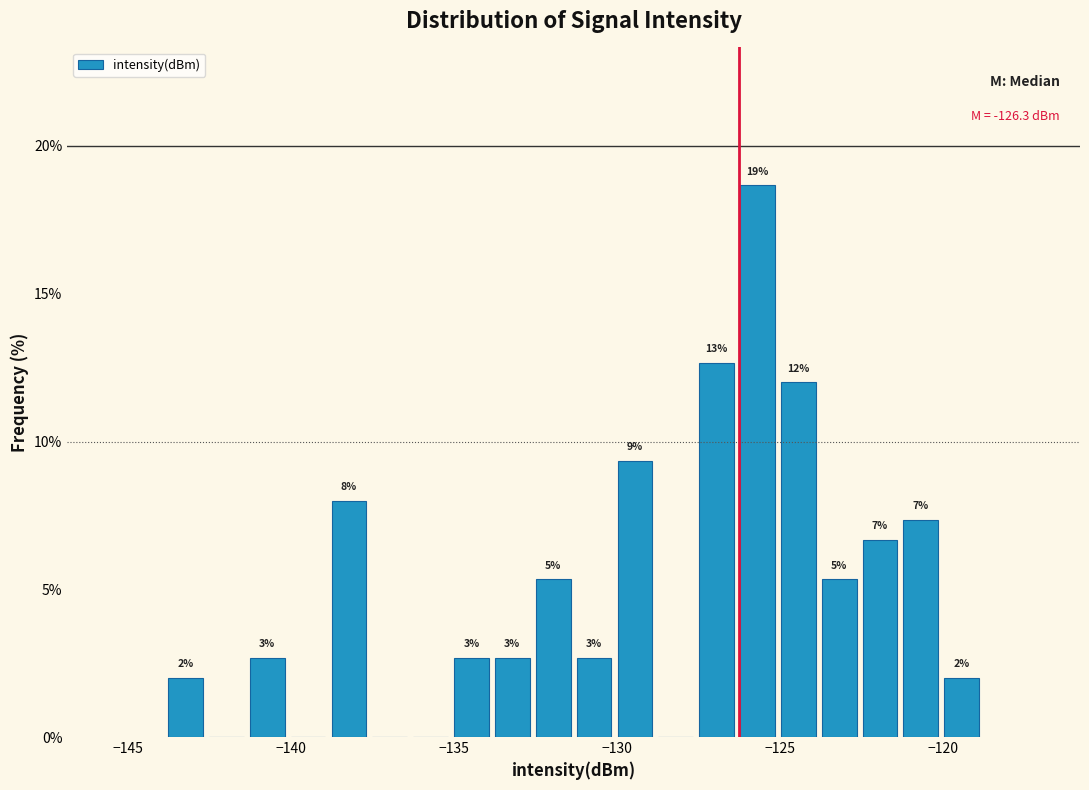

Around what value on the x-axis is the tallest bar? Give the approximate position of its centre, as read against the axis.

-125.5